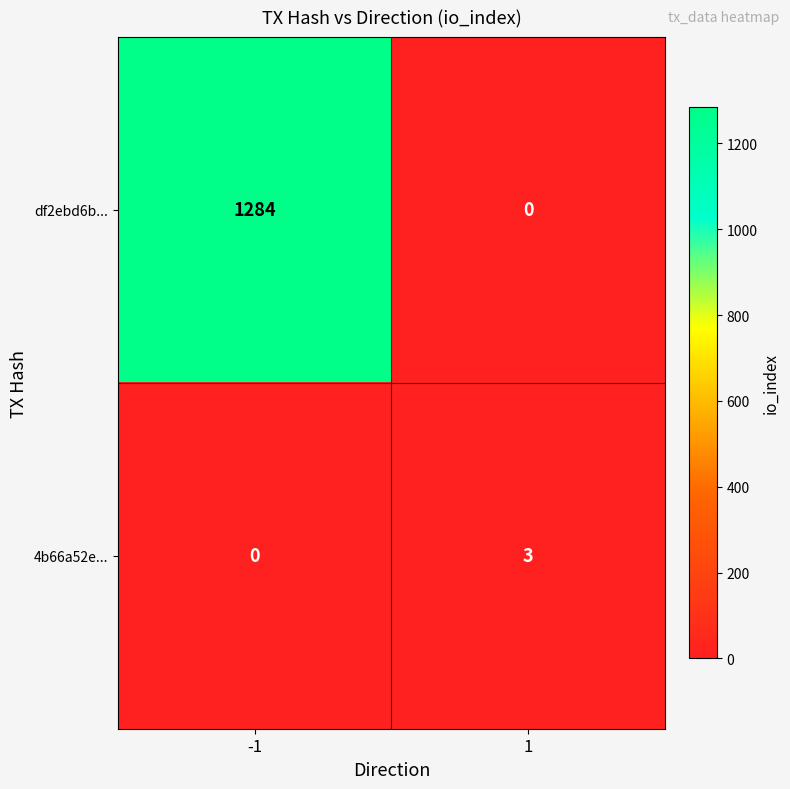

Reading left to right, what are all the values shown in this chart?

df2ebd6b...: 1284	0
4b66a52e...: 0	3